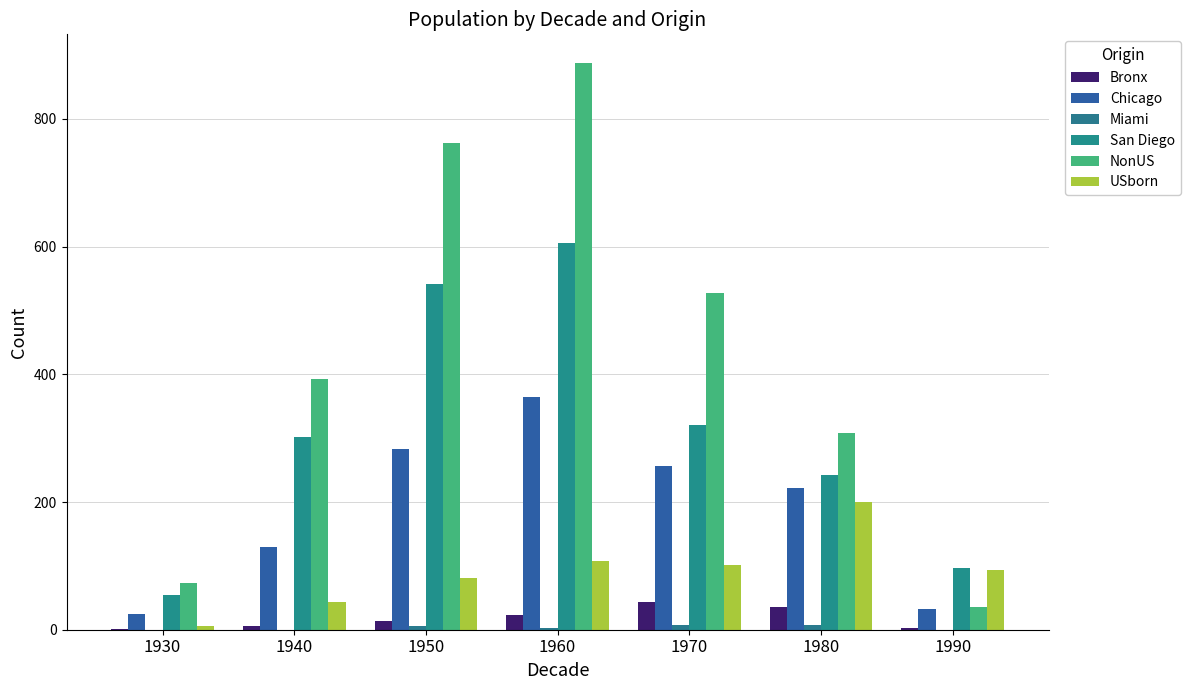

What is the value of the Bronx bar at the 1st from the left?

1